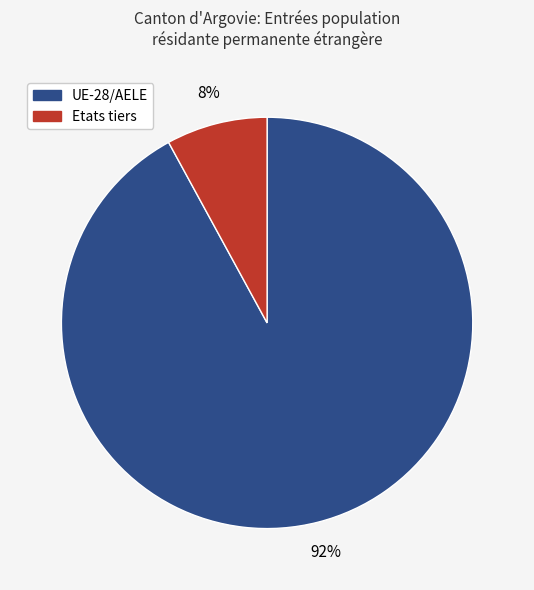

How many slices are in this pie chart?

2